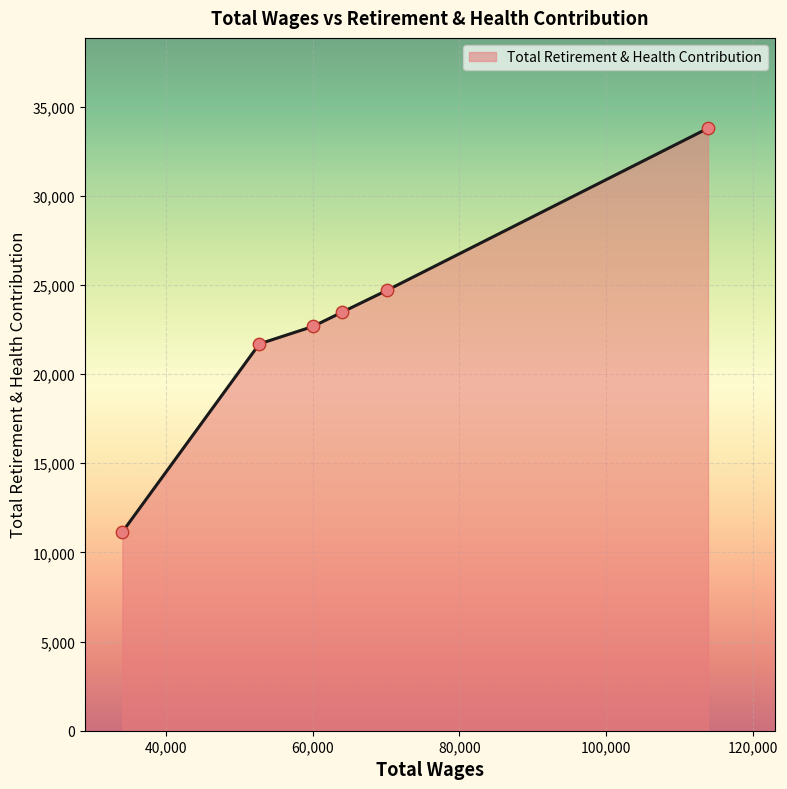

What is the minimum value shown in the chart?

11145